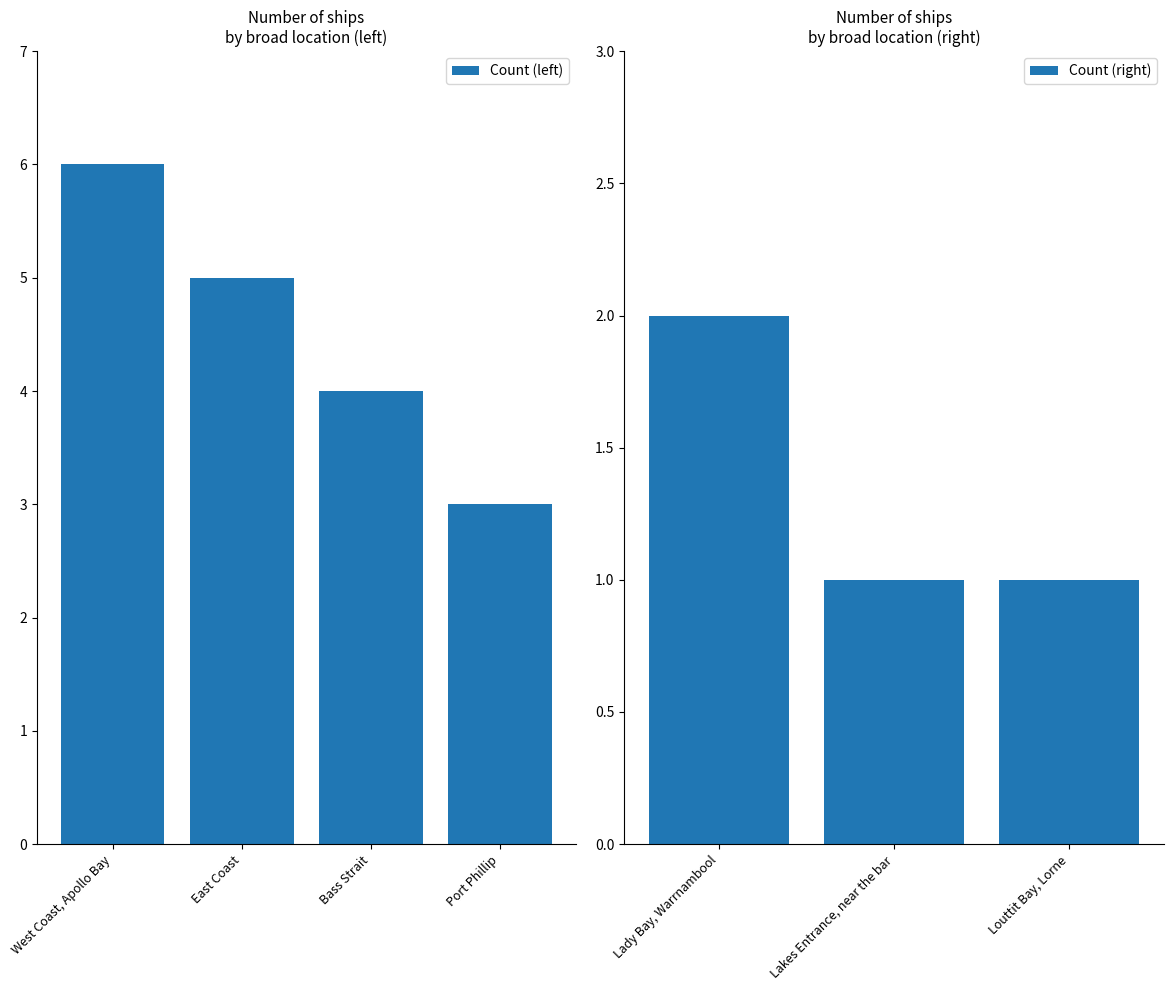

What is the change in value from East Coast to Lady Bay, Warrnambool?

-3